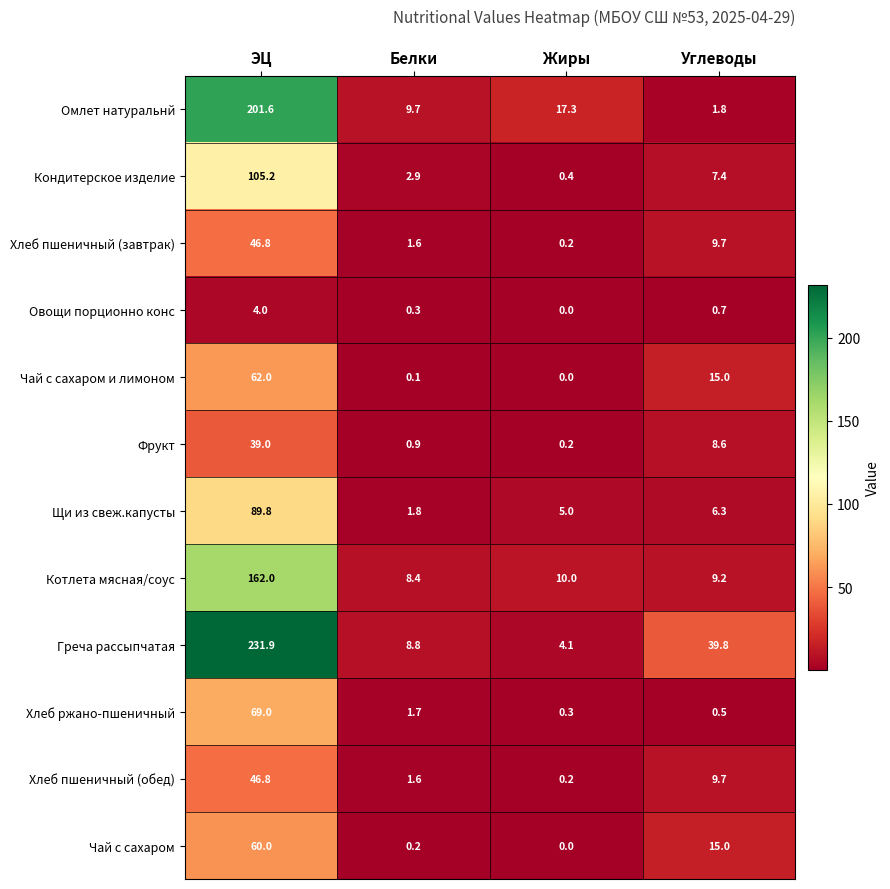

How many data points does each series have?

4